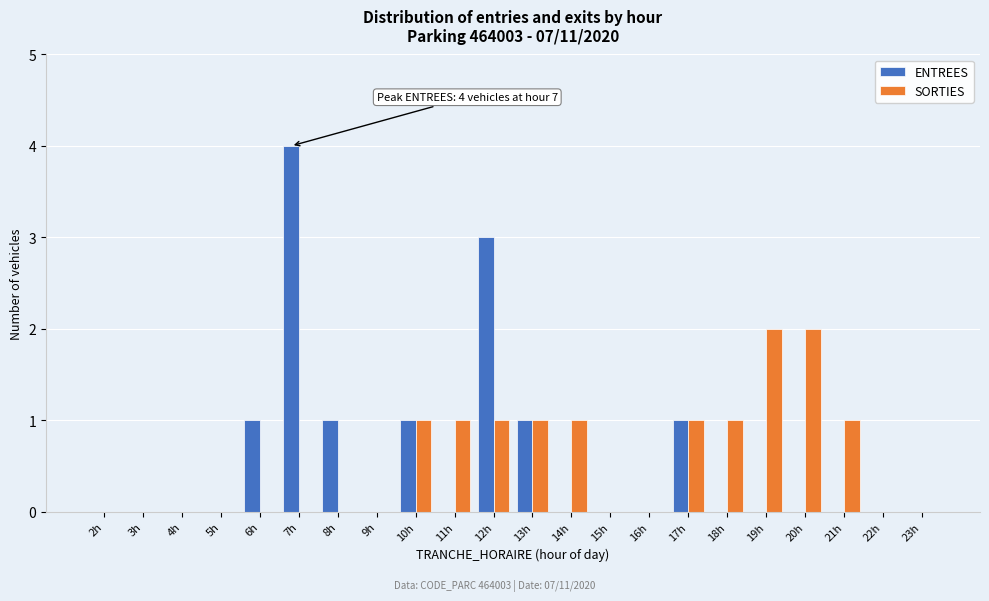

True or false: SORTIES has a value of -1 at 16h.

False